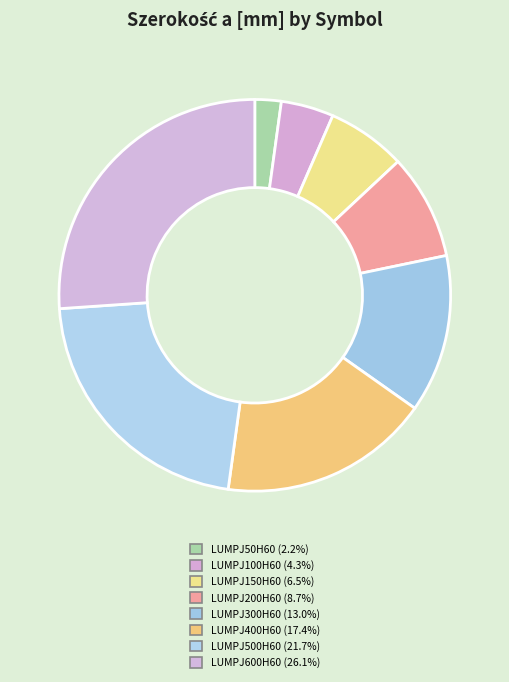

Which slice is the smallest?

LUMPJ50H60